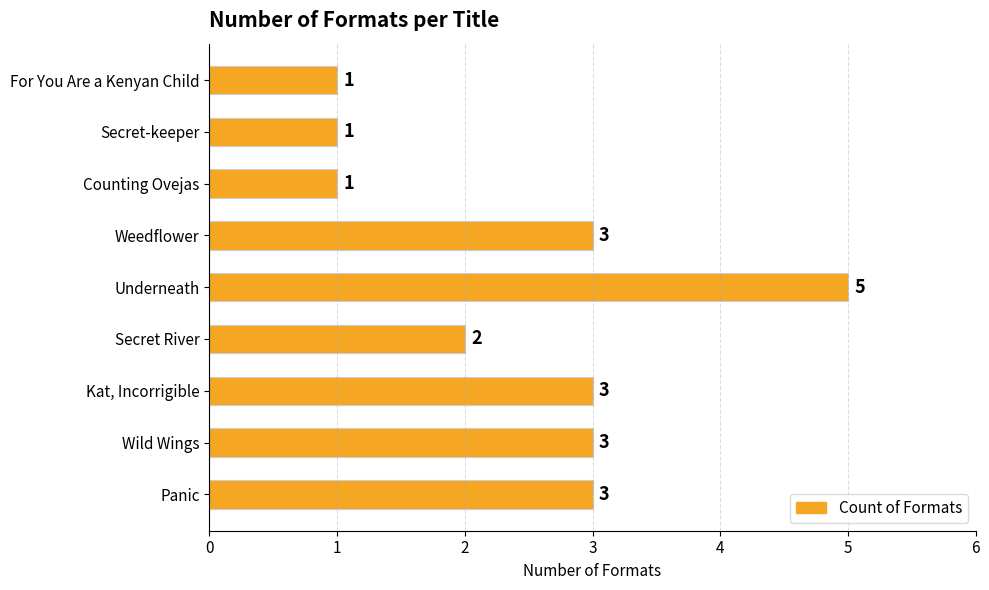

Approximately how many times larger is the value at Panic compared to For You Are a Kenyan Child?

3.0